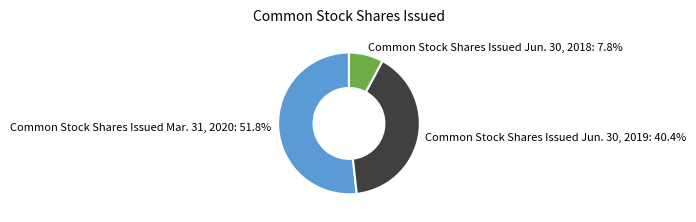

Count the number of slices in the pie.

3